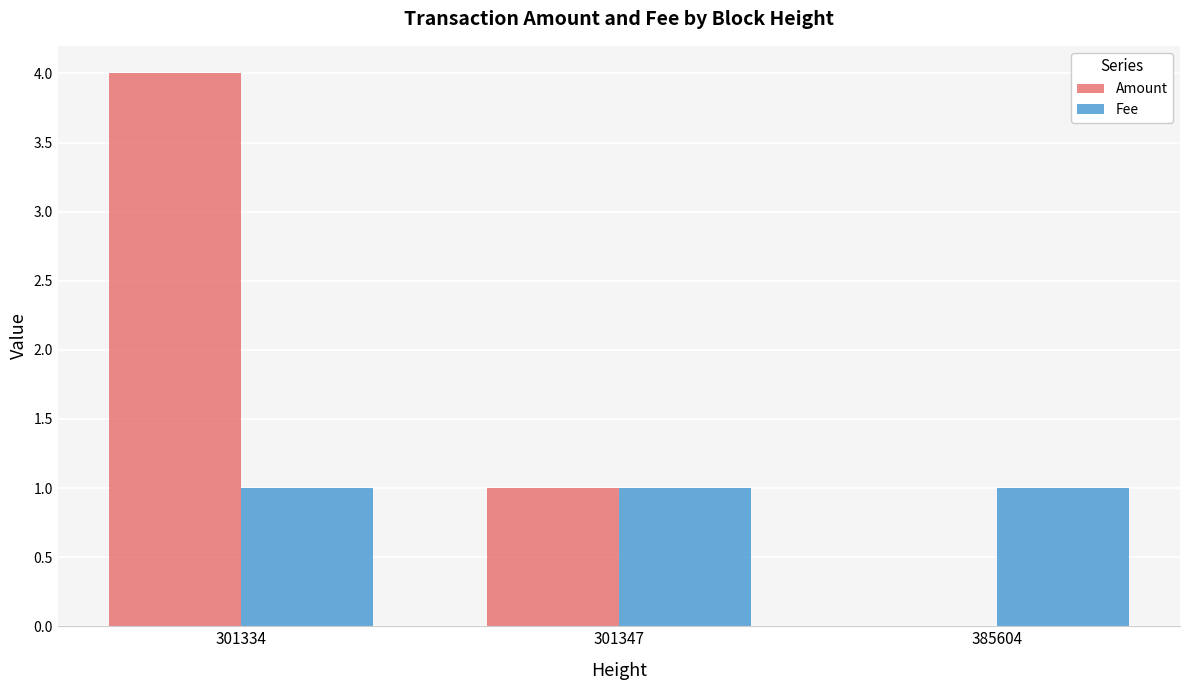

Count the number of data series in this chart.

2